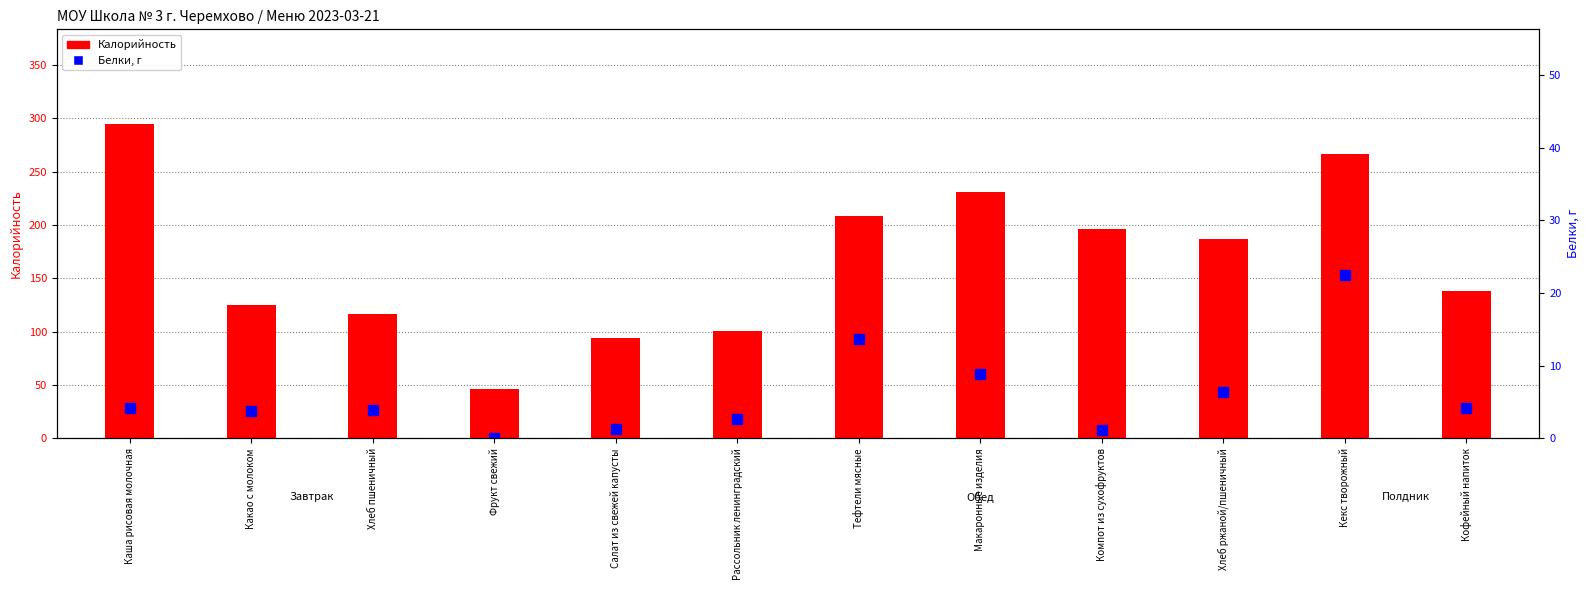

How many data points in Белки are above 4?

6